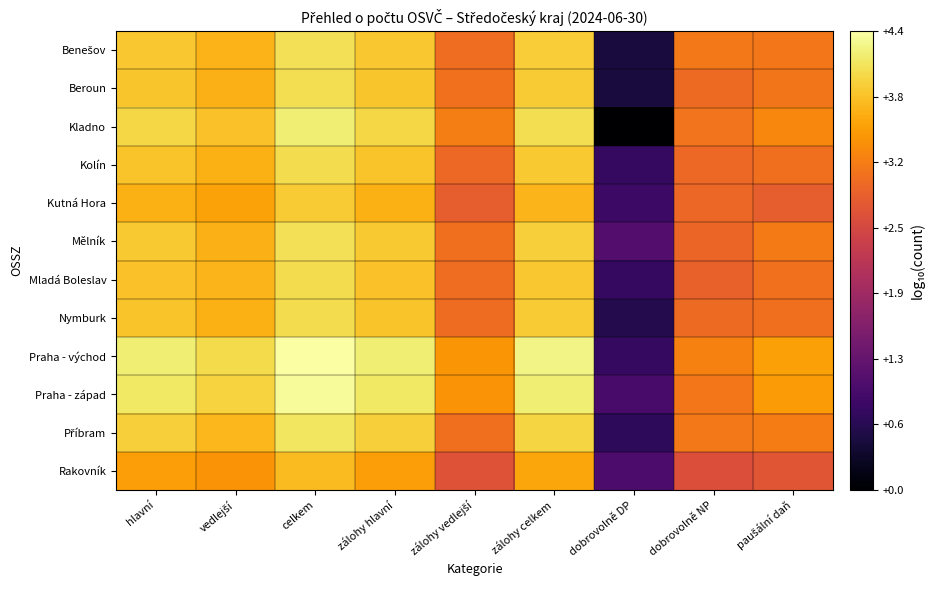

Between zálohy vedlejší and celkem, which is larger?

celkem